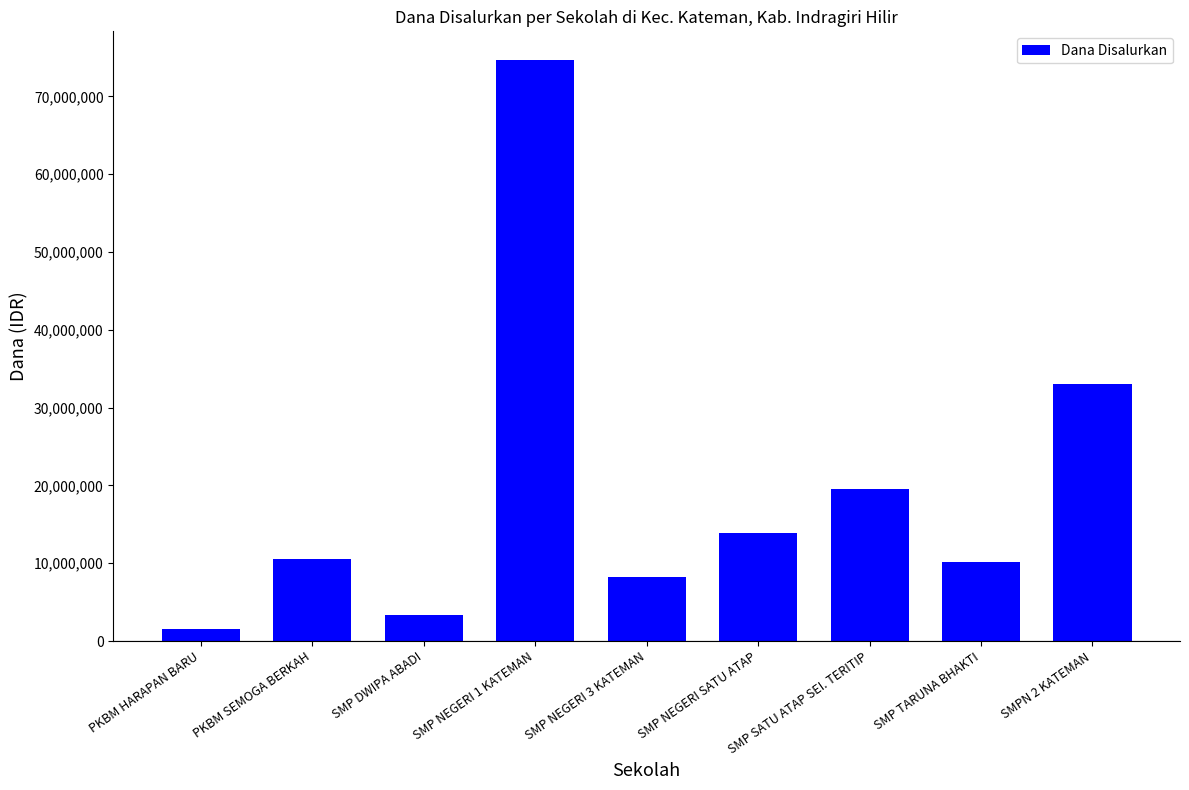

What is the average value?

19416667